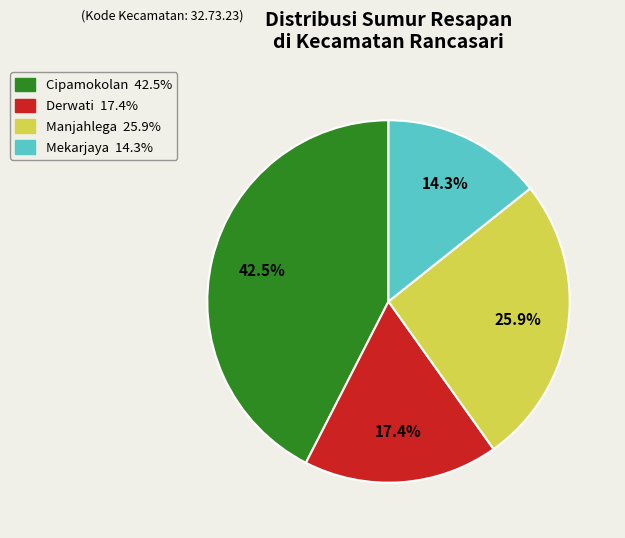

Does any single category account for the majority?

No